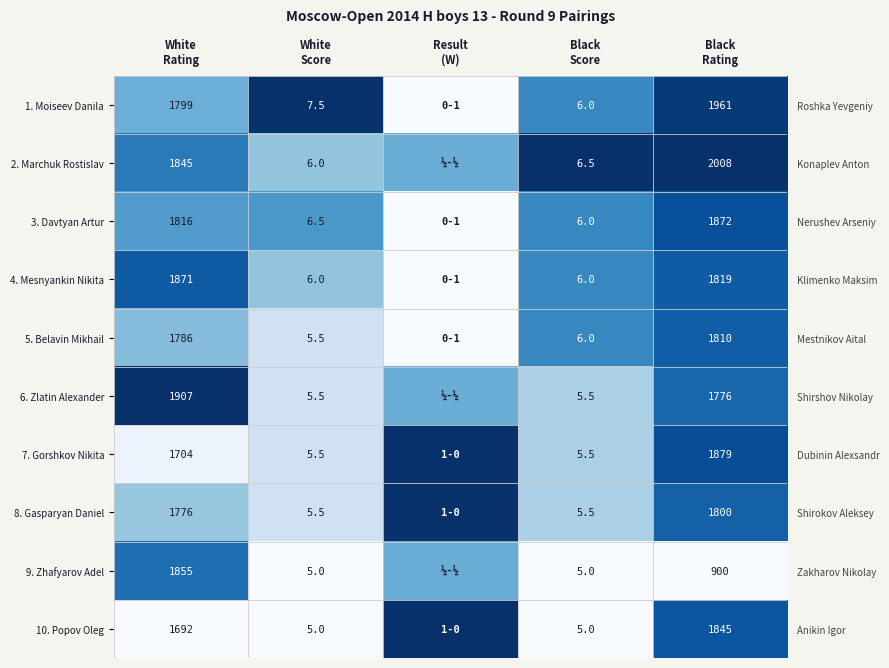

Which series has the largest range (max minus min)?

1. Moiseev Danila